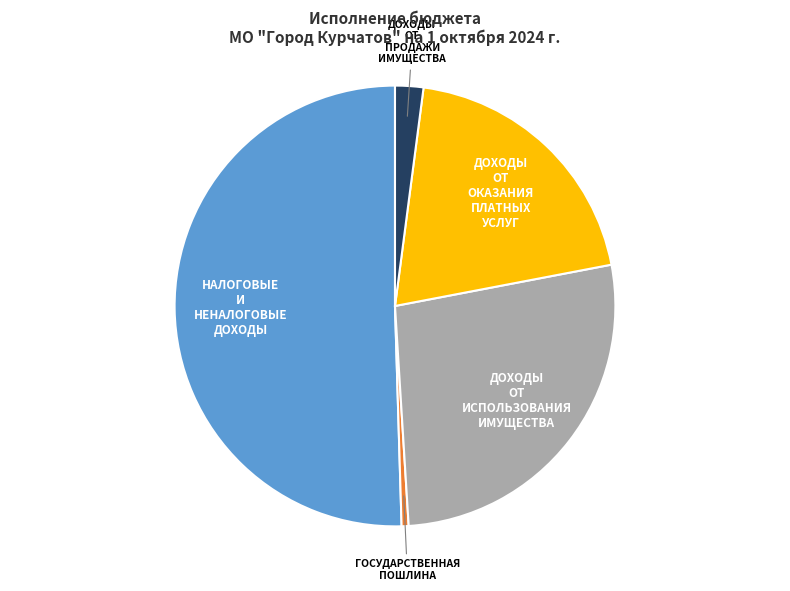

Does any single category account for the majority?

Yes